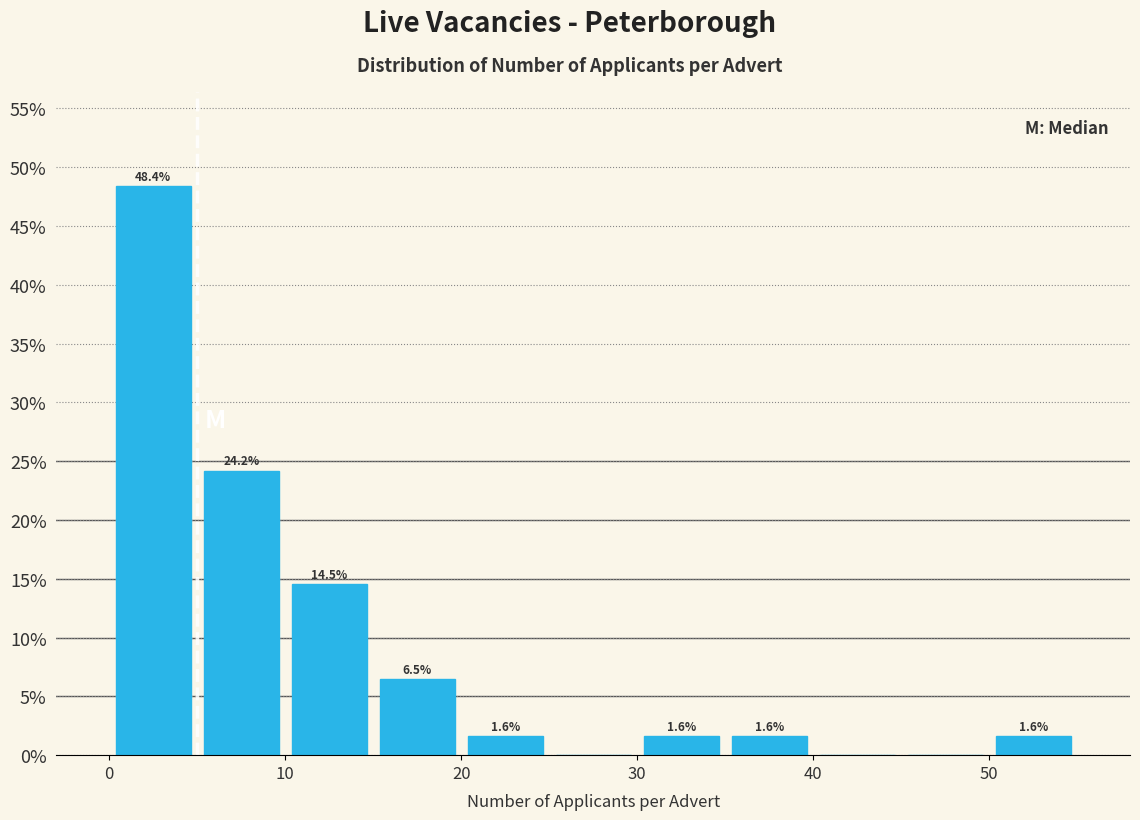

Over which range of the x-axis is the bar tallest?

0 to 5